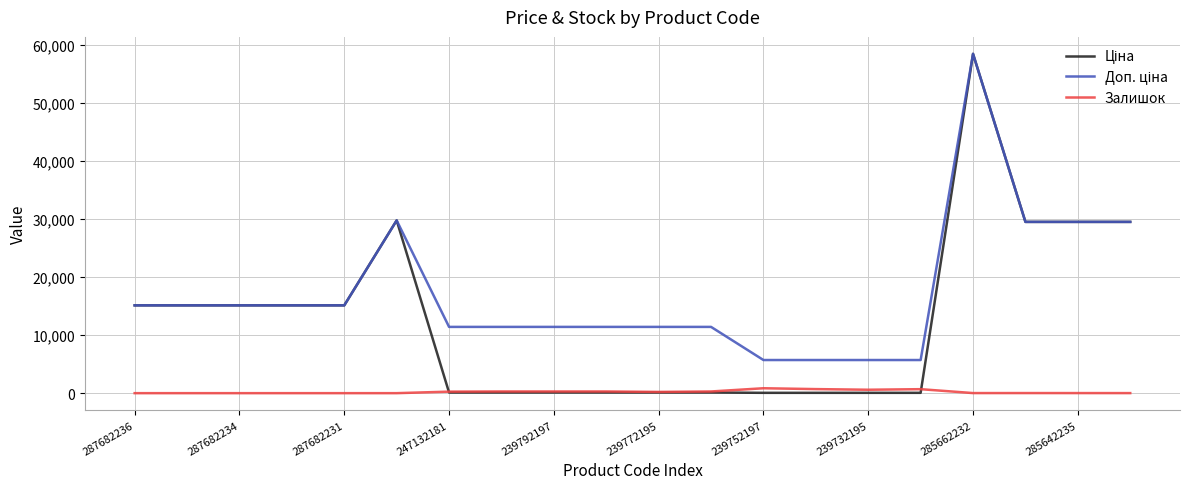

What is the maximum value shown in the chart?

58426.5